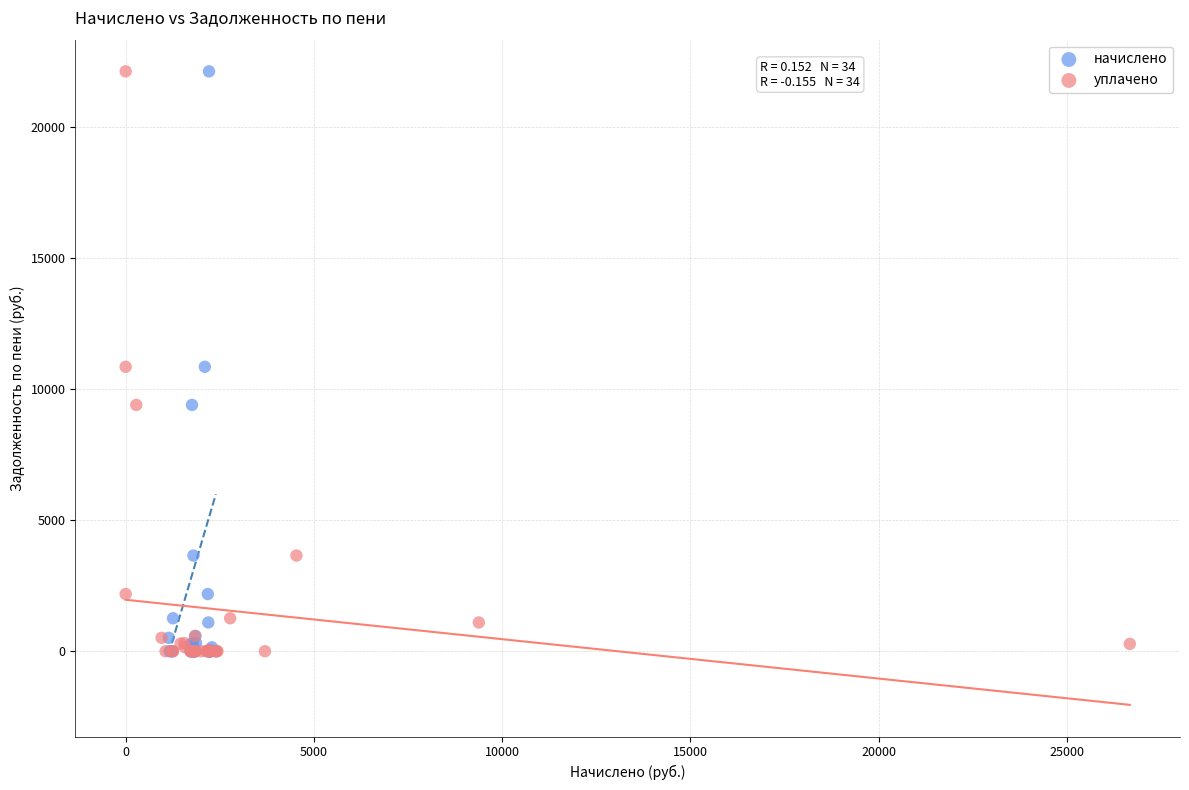

What are all the series names shown in the legend?

начислено, уплачено